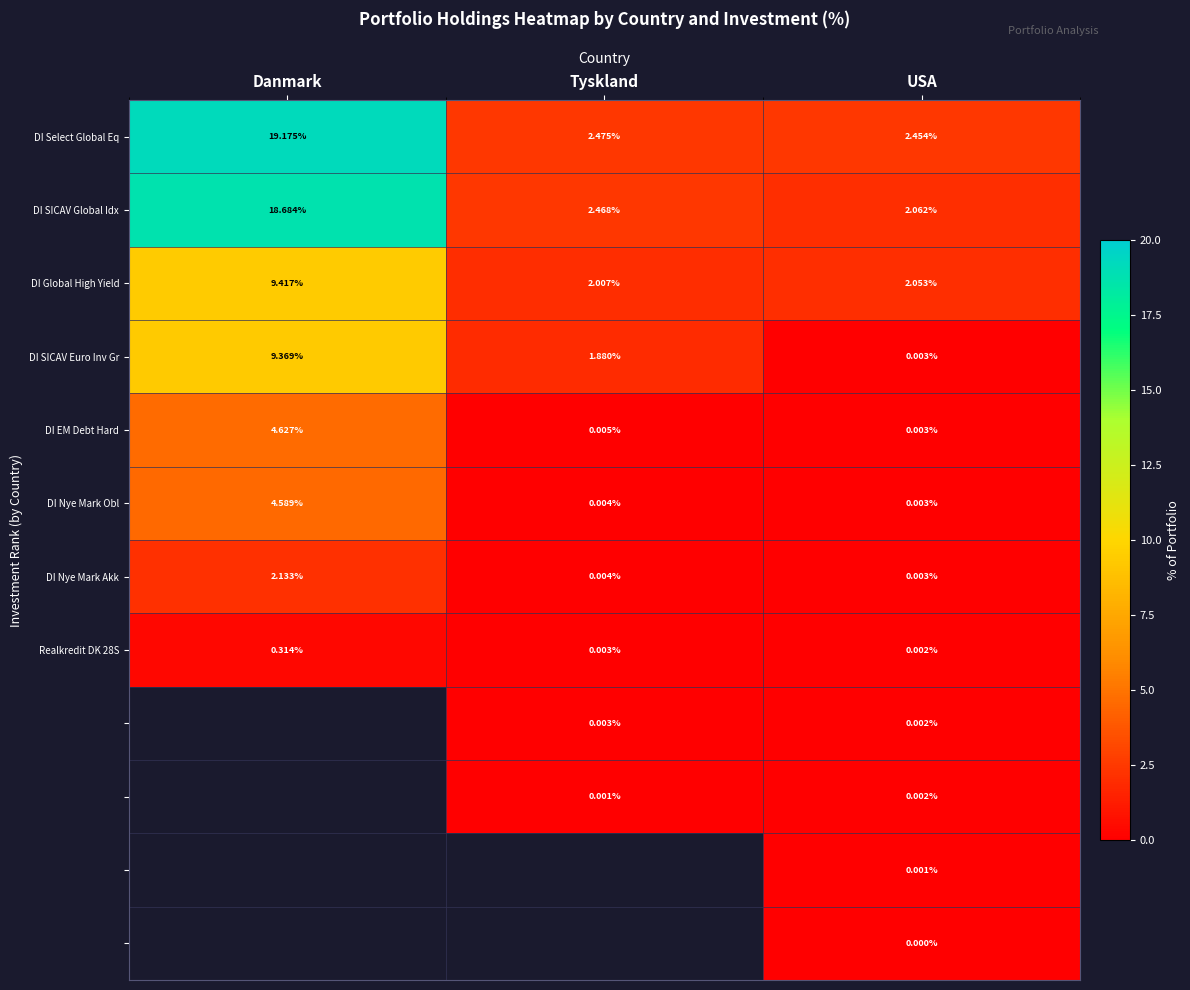

Rank the categories by Realkredit DK 28S value from highest to lowest.

Danmark, Tyskland, USA